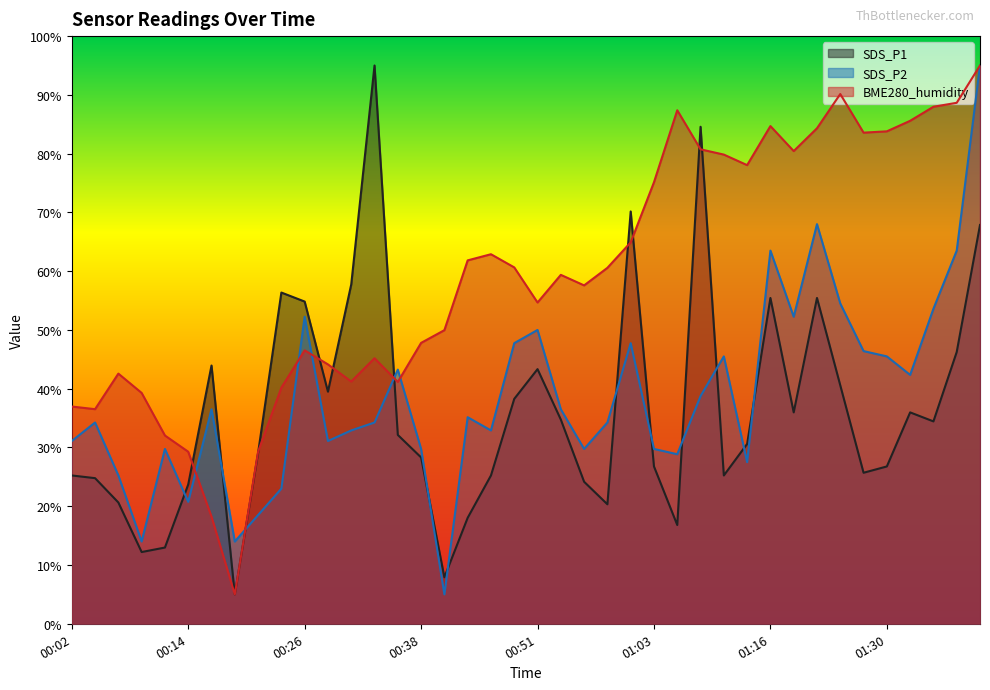

Is it true that SDS_P2 equals 32.9 at 00:46?

True